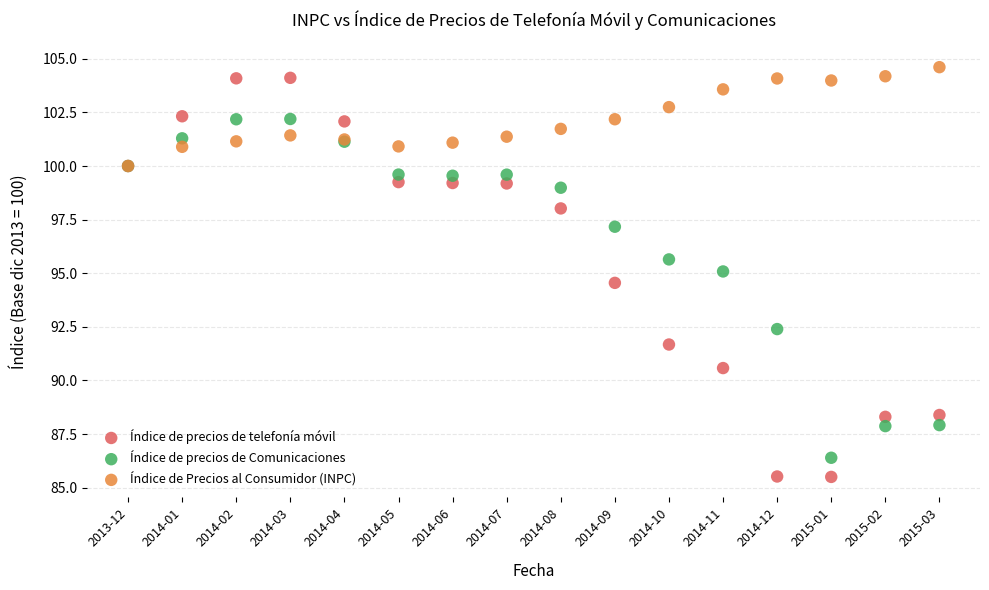

Which series reaches the minimum Y coordinate?

Índice de precios de telefonía móvil